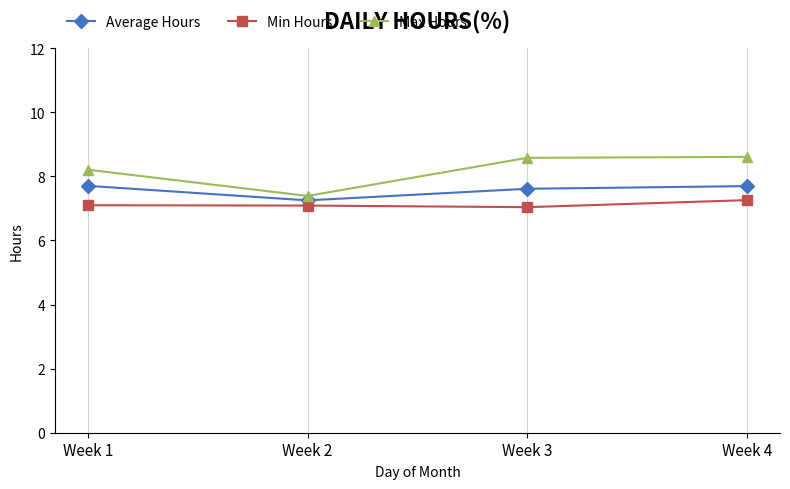

Reading left to right, transcribe all the data shown in this chart.

Average Hours: Week 1=7.7	Week 2=7.3	Week 3=7.6	Week 4=7.7
Min Hours: Week 1=7.1	Week 2=7.1	Week 3=7.0	Week 4=7.3
Max Hours: Week 1=8.2	Week 2=7.4	Week 3=8.6	Week 4=8.6